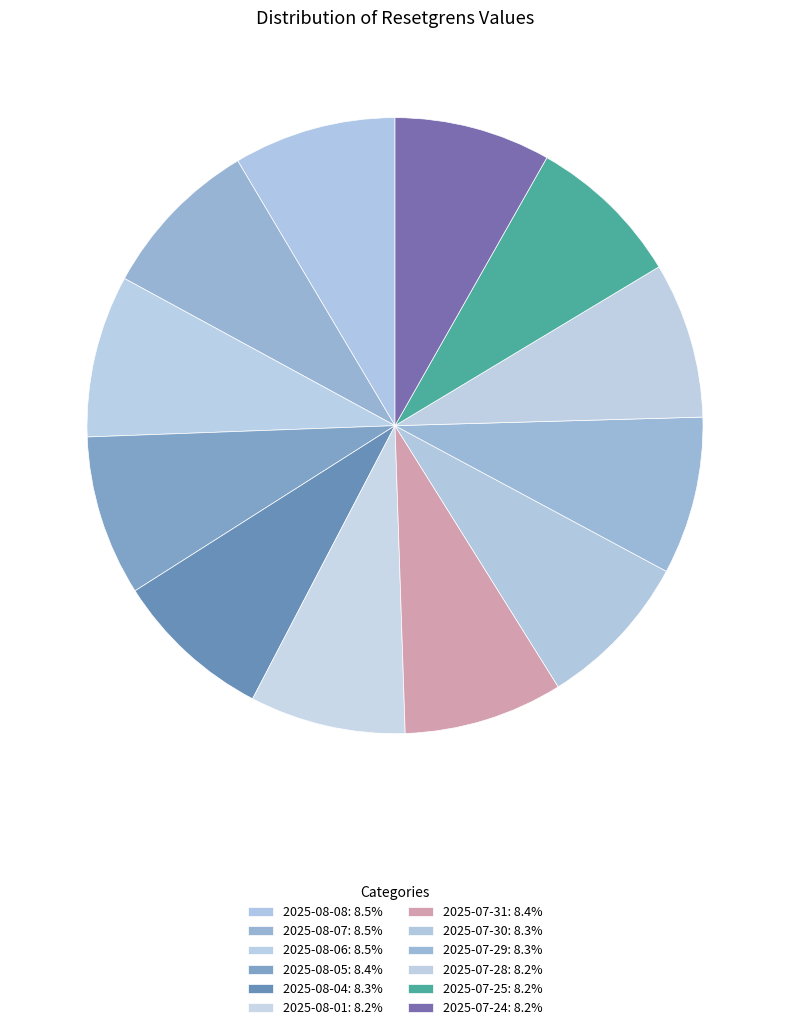

Is there a majority slice in this chart?

No